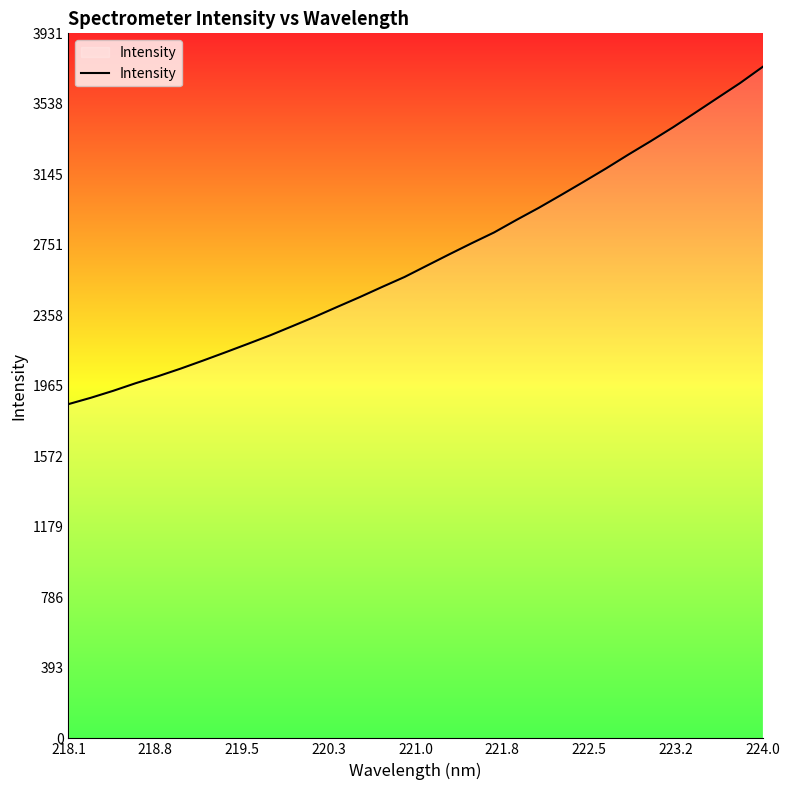

What is the maximum value shown in the chart?

3743.5